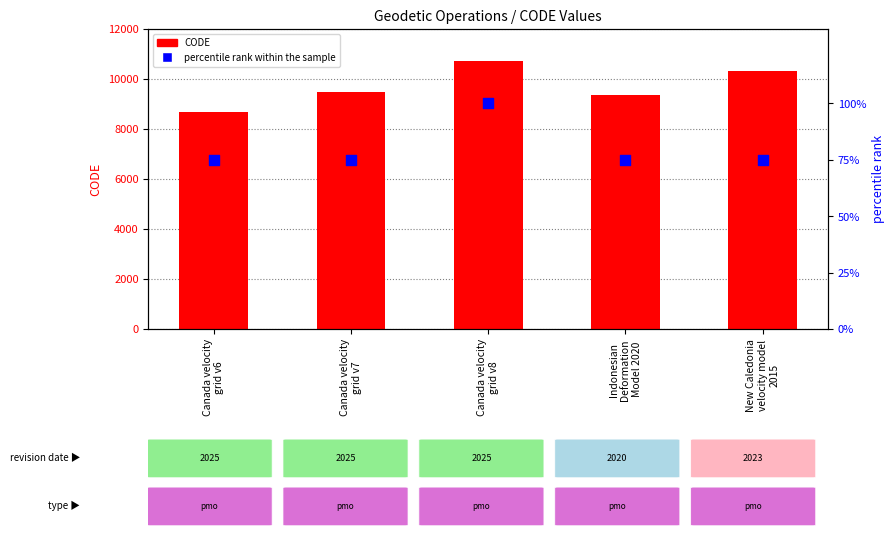

Which series has the largest Y range (max minus min)?

CODE